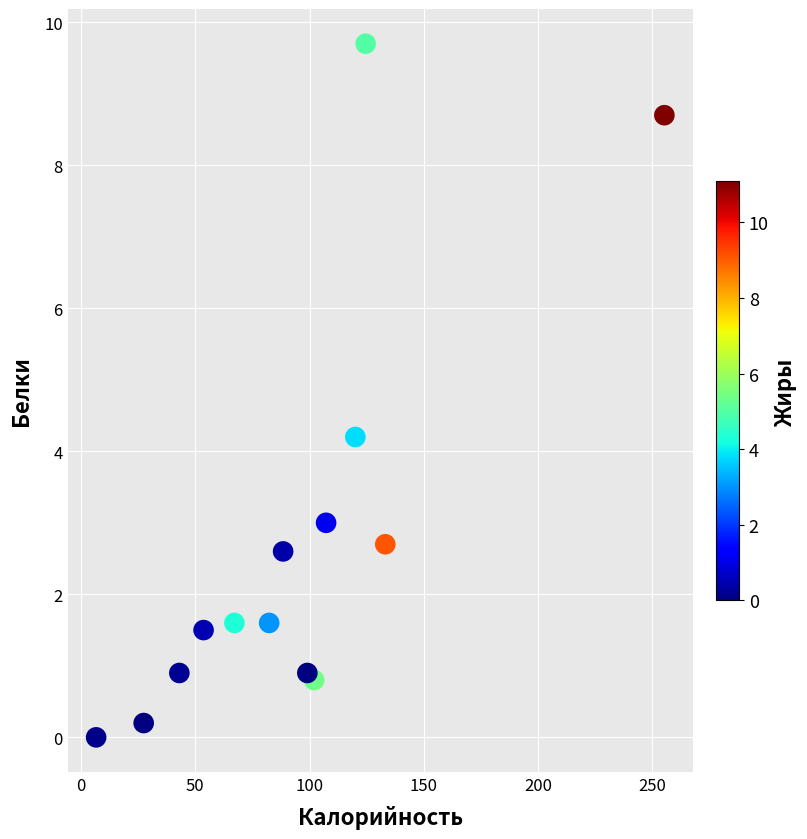

What is the range of Y values (max minus min)?

9.7